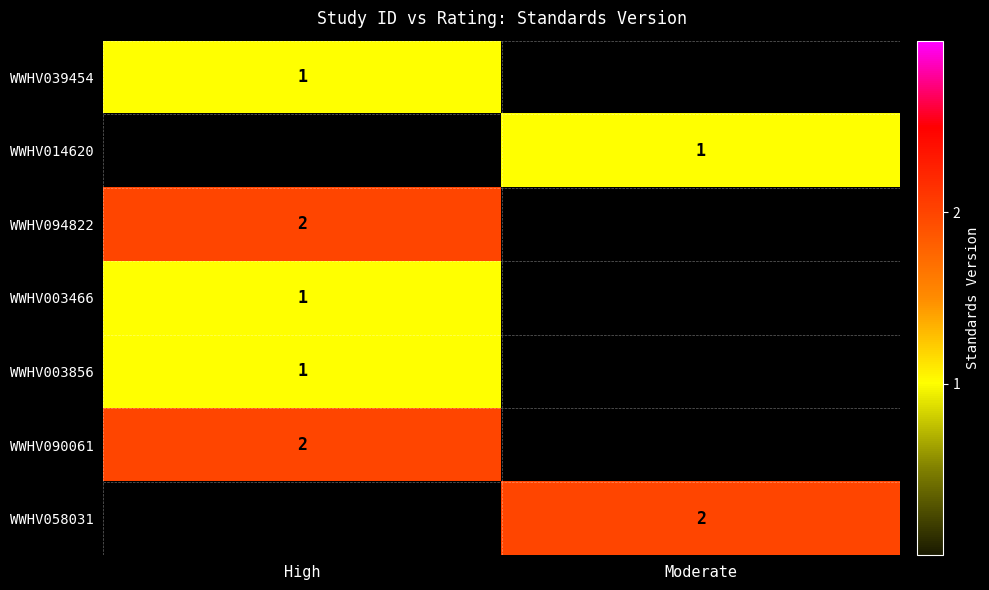

Is the value of WWHV058031 at Moderate greater than the value of WWHV014620 at Moderate?

Yes